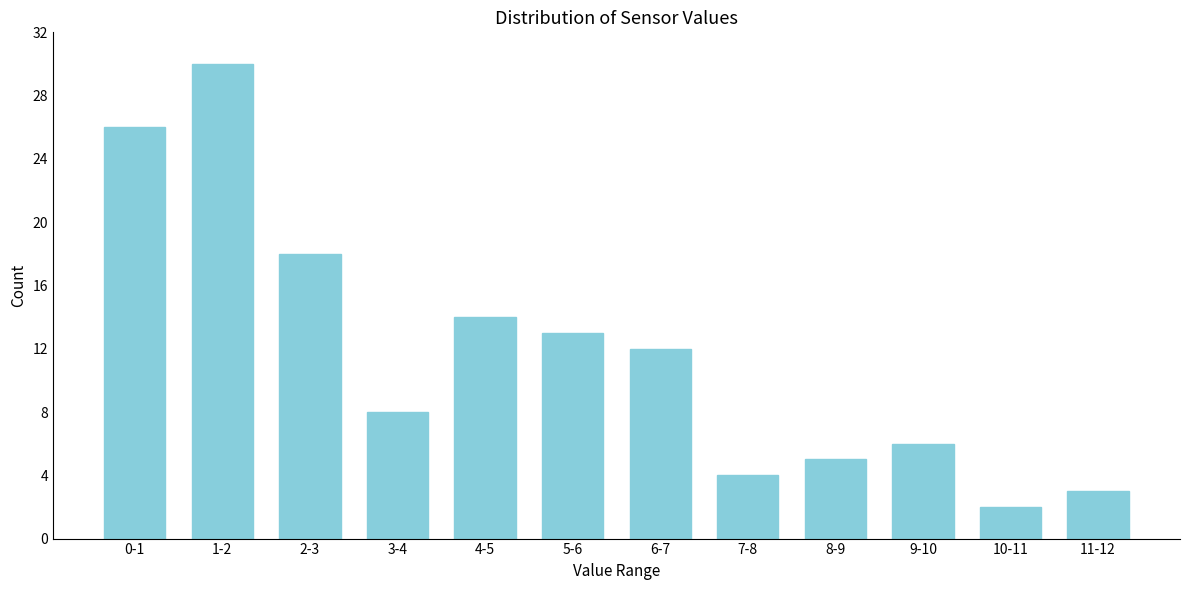

Reading right to left, list all the values displayed in this chart.

3	2	6	5	4	12	13	14	8	18	30	26